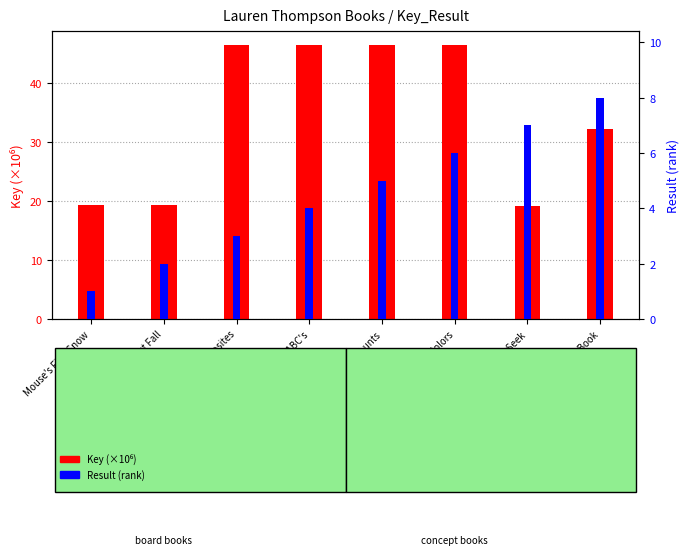

Are the bars grouped side by side (vs. stacked)?

Yes